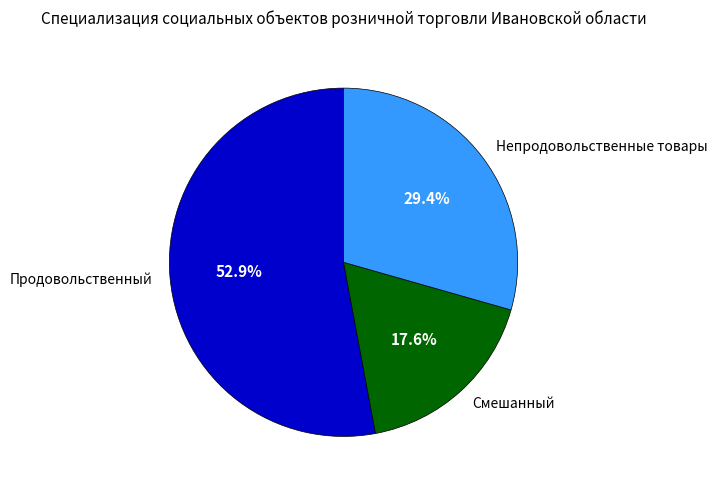

Rank the categories by value from lowest to highest.

Смешанный, Непродовольственные товары, Продовольственный